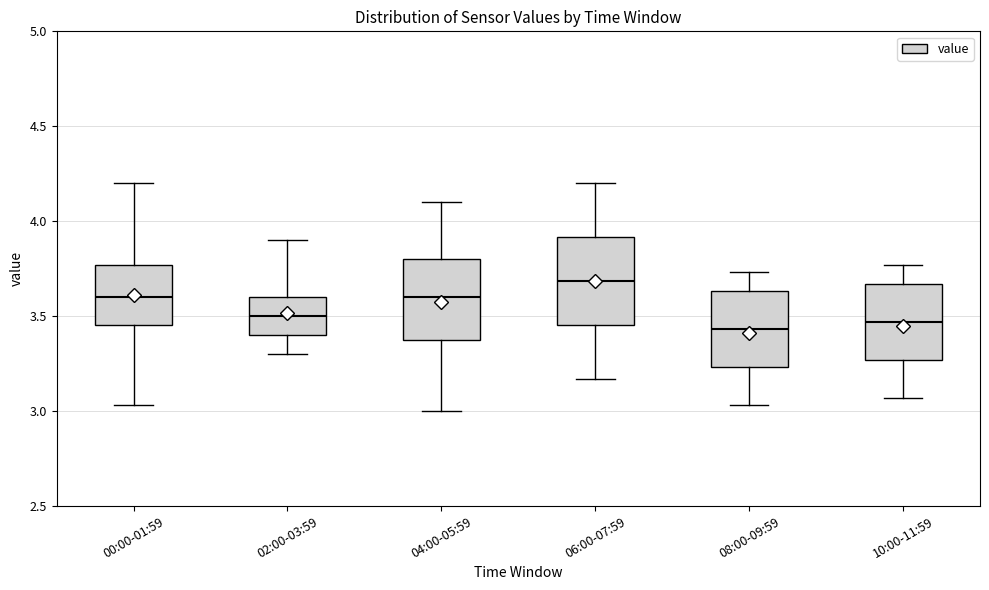

Which box has the highest median line?

06:00-07:59